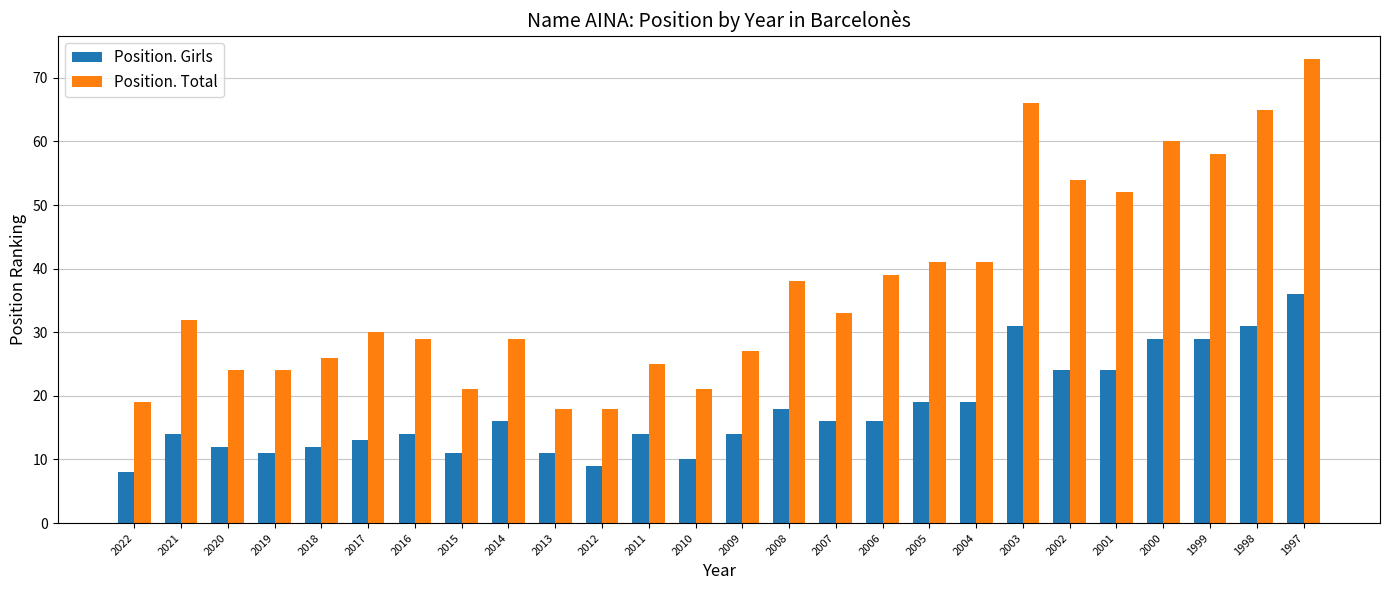

At 2018, list the series in order from largest to smallest.

Position. Total, Position. Girls